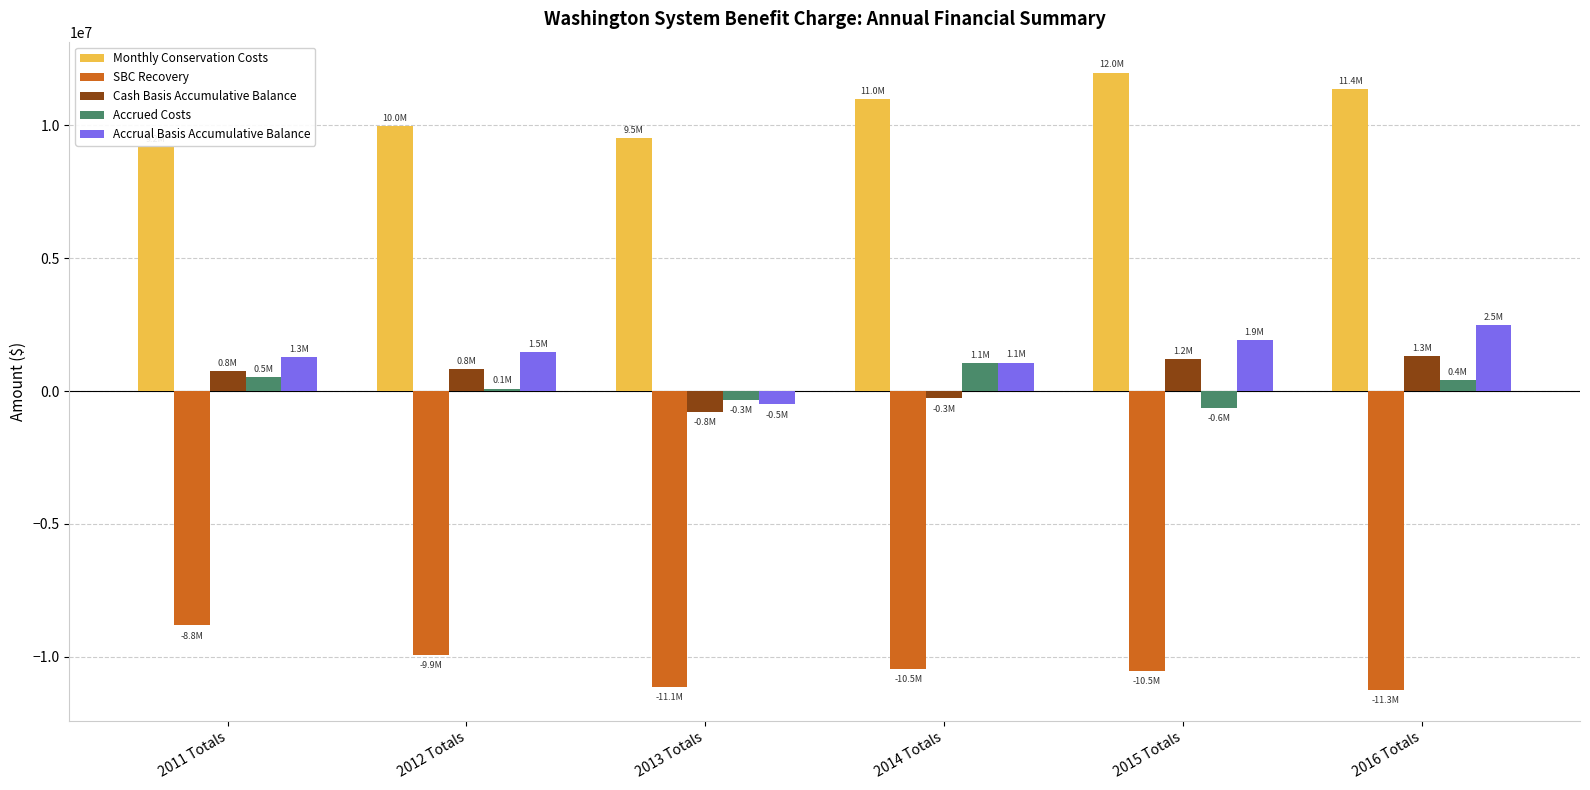

Which series has the largest total across all categories?

Monthly Conservation Costs